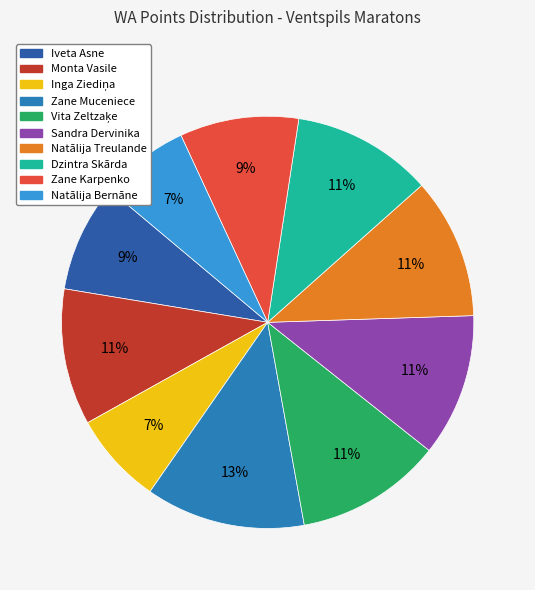

How many slices are in this pie chart?

10